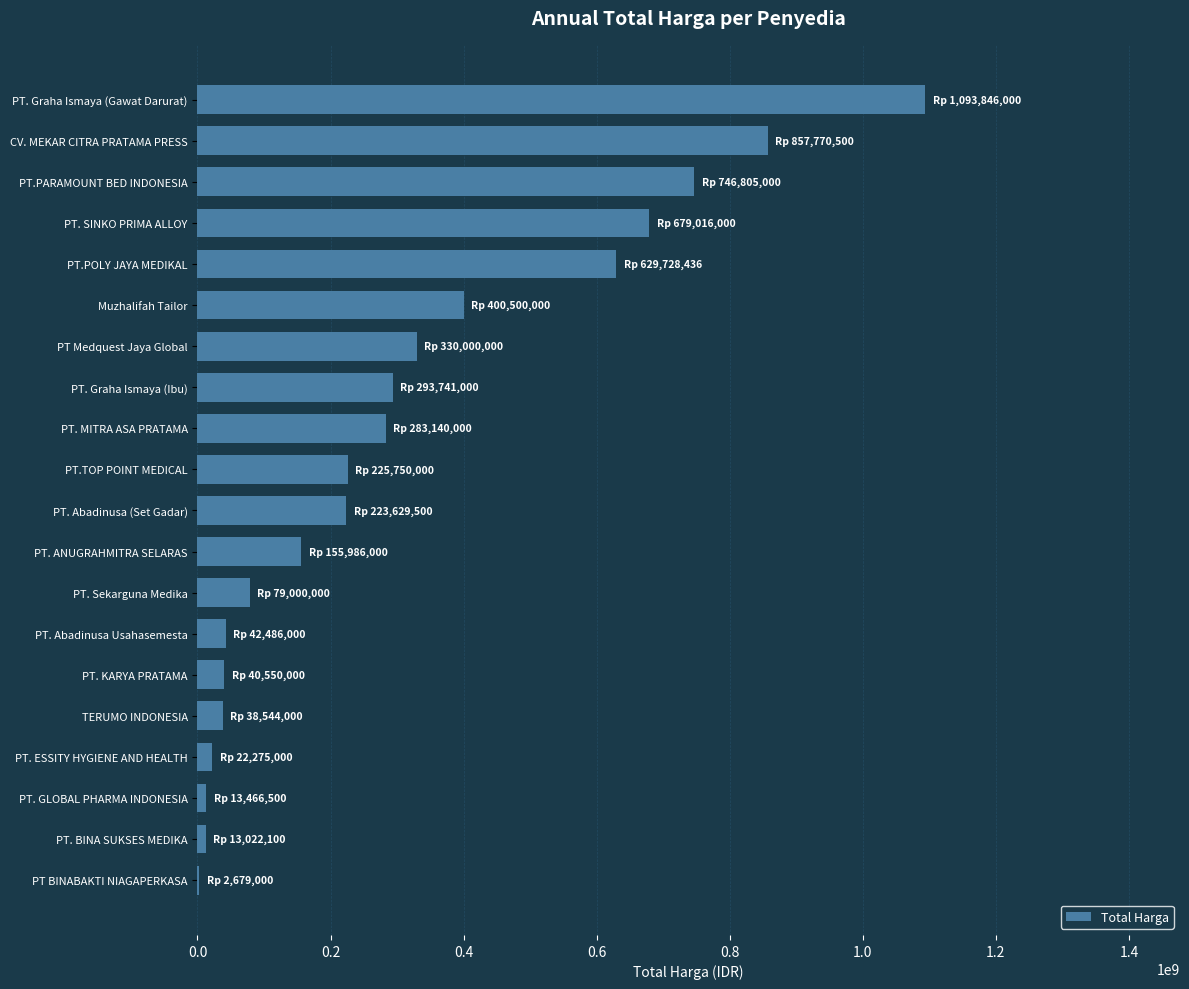

What is the change in value from PT. ANUGRAHMITRA SELARAS to PT. KARYA PRATAMA?

-115436000